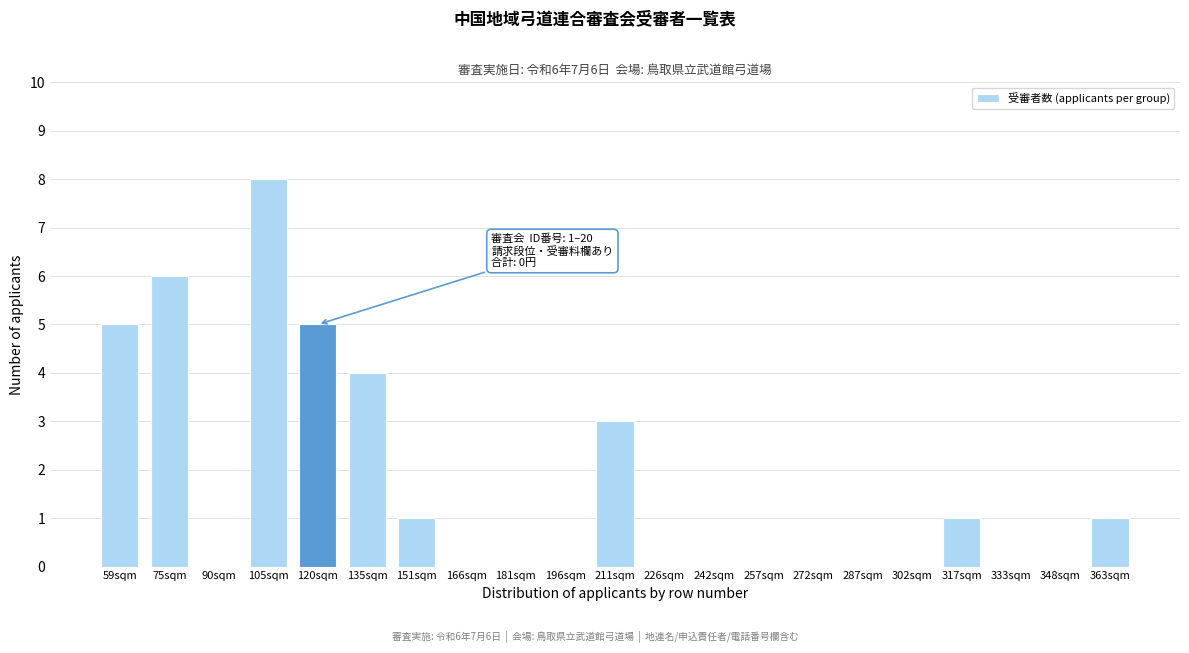

Reading right to left, list all the values displayed in this chart.

363sqm=1	348sqm=0	333sqm=0	317sqm=1	302sqm=0	287sqm=0	272sqm=0	257sqm=0	242sqm=0	226sqm=0	211sqm=3	196sqm=0	181sqm=0	166sqm=0	151sqm=1	135sqm=4	120sqm=5	105sqm=8	90sqm=0	75sqm=6	59sqm=5